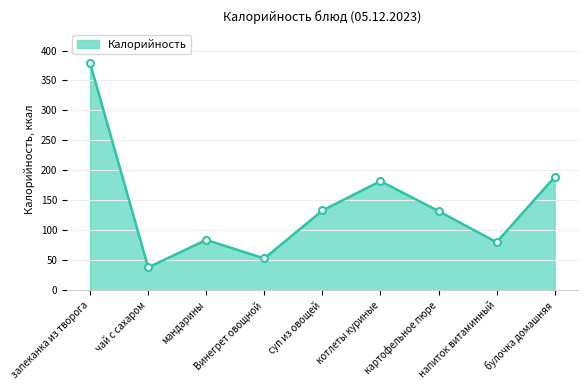

What is the average value?

141